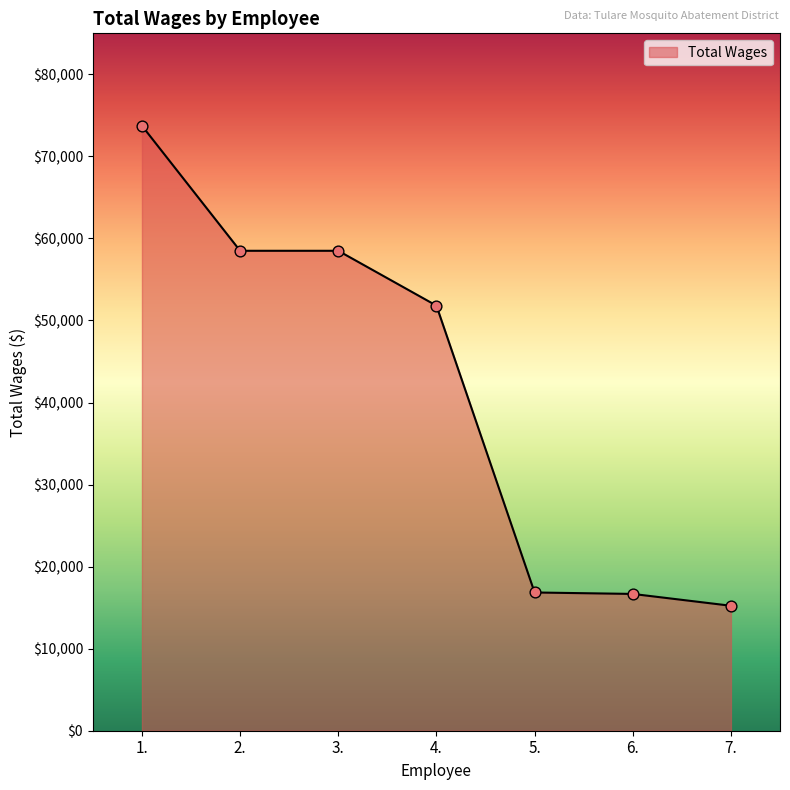

Between 5. and 3., which is larger?

3.